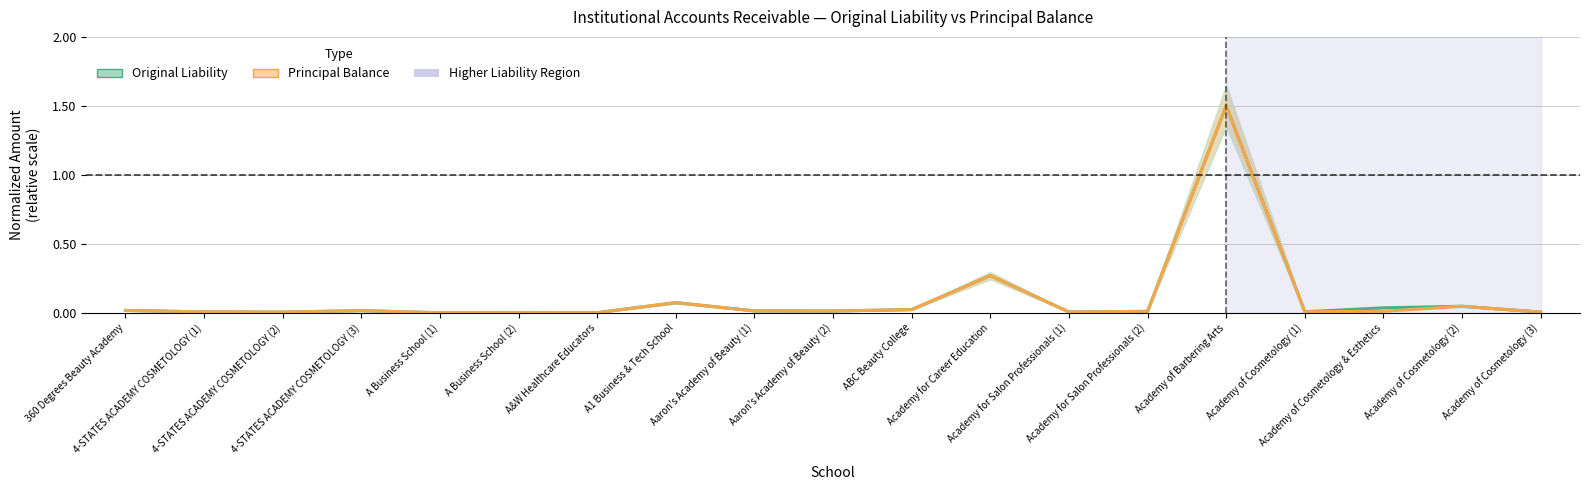

Which label corresponds to the largest value in the chart?

Academy of Barbering Arts